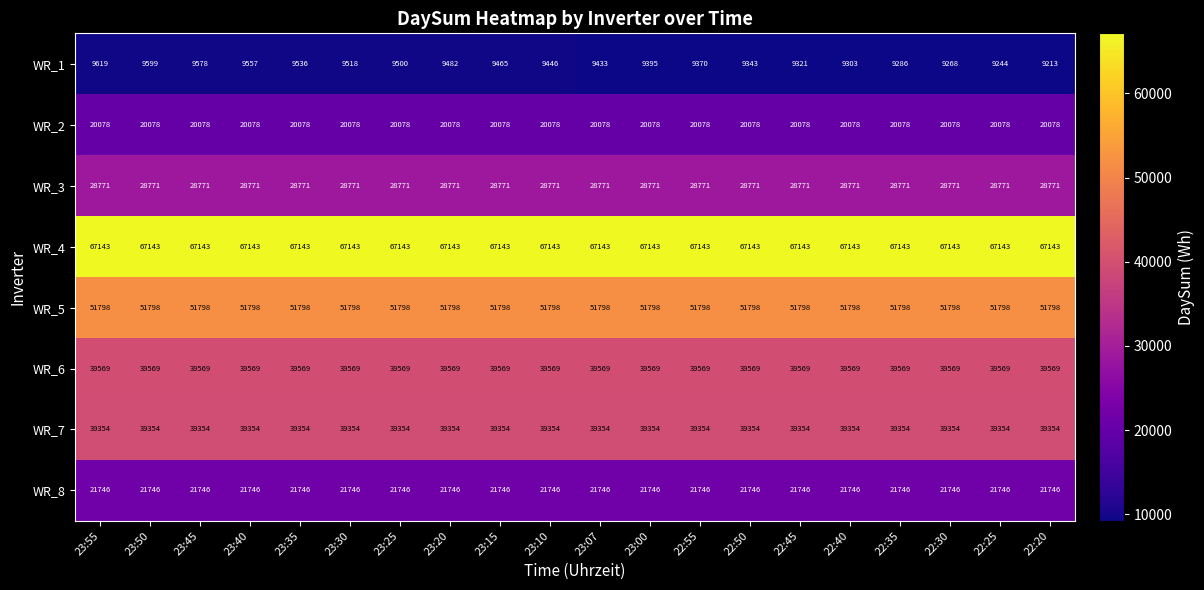

Which category has the lowest value across all series?

22:20